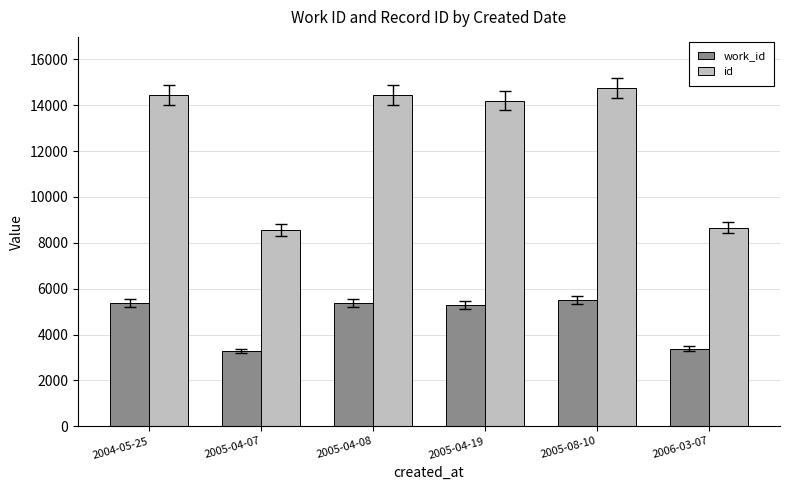

What are all the series names shown in the legend?

work_id, id